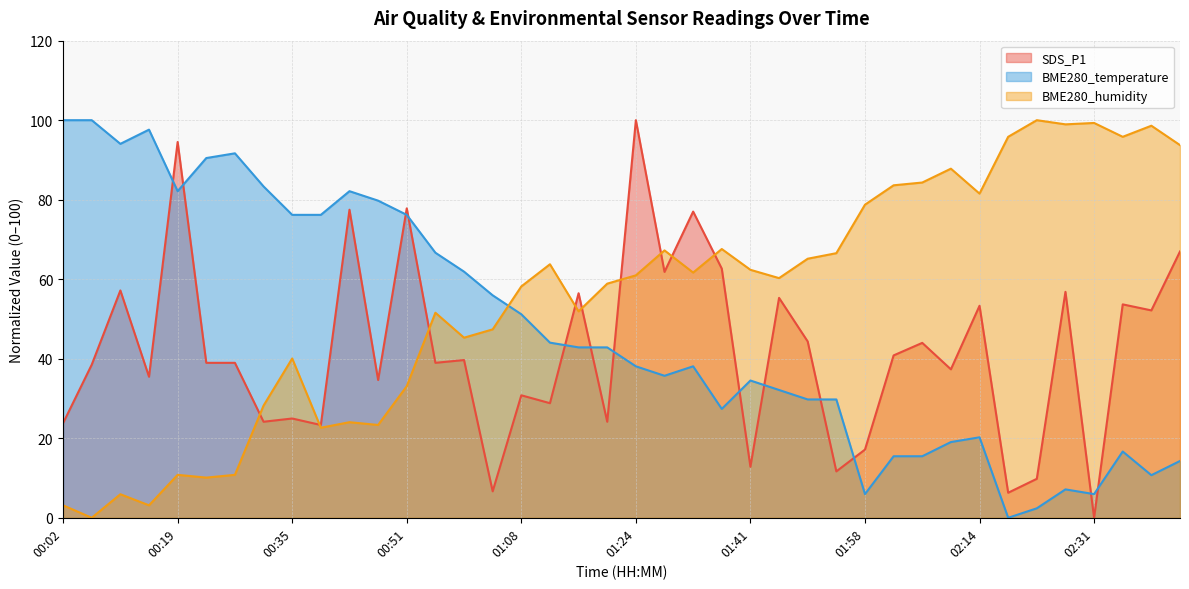

Where is BME280_temperature nearest to the value 50?

01:08